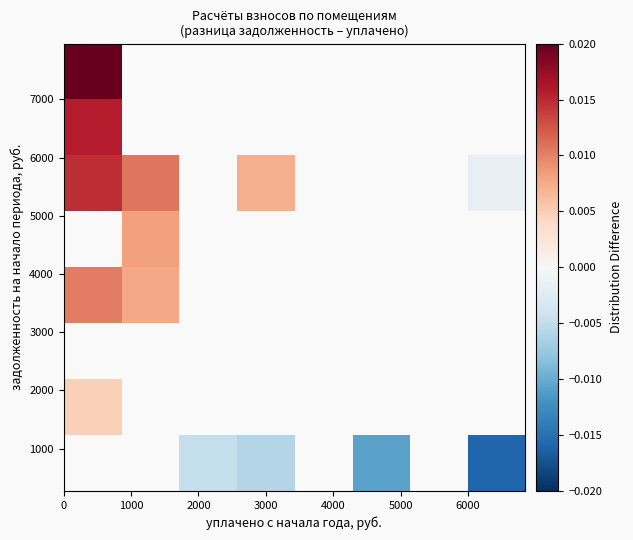

How many series are shown in this chart?

8